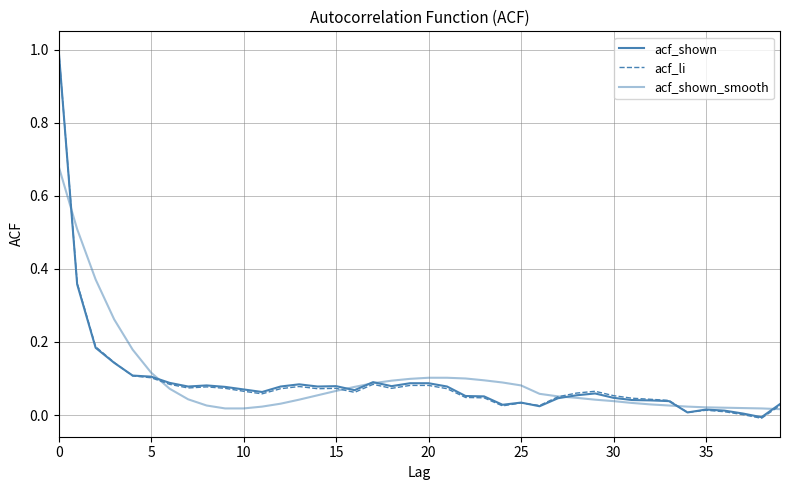

Does the chart display data point markers on the line(s)?

No